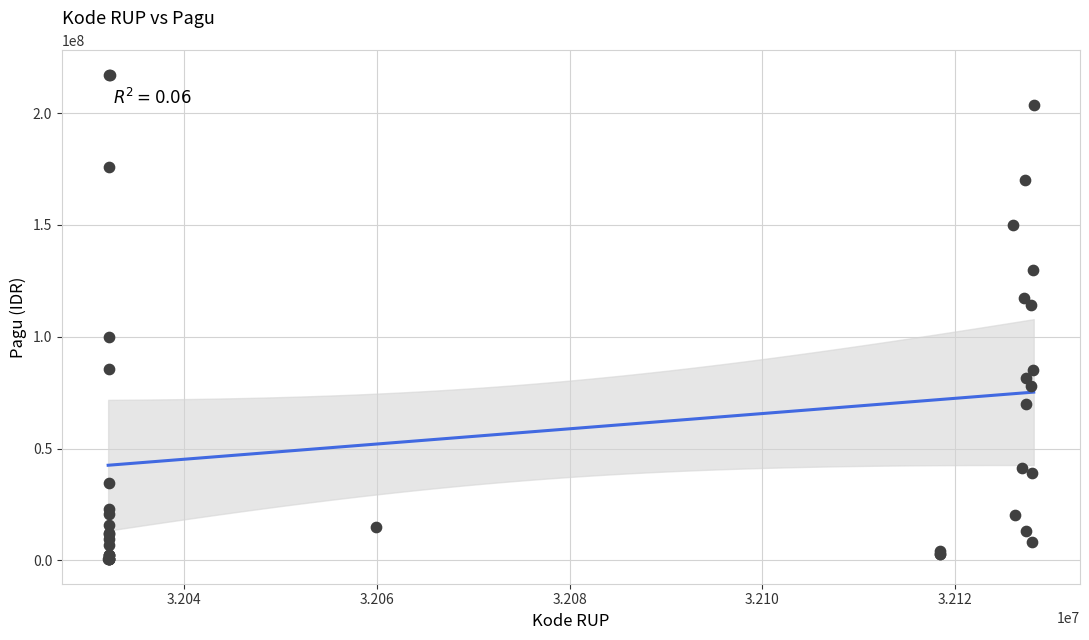

What Y value in the scatter plot is closest to 108830000?

114296000